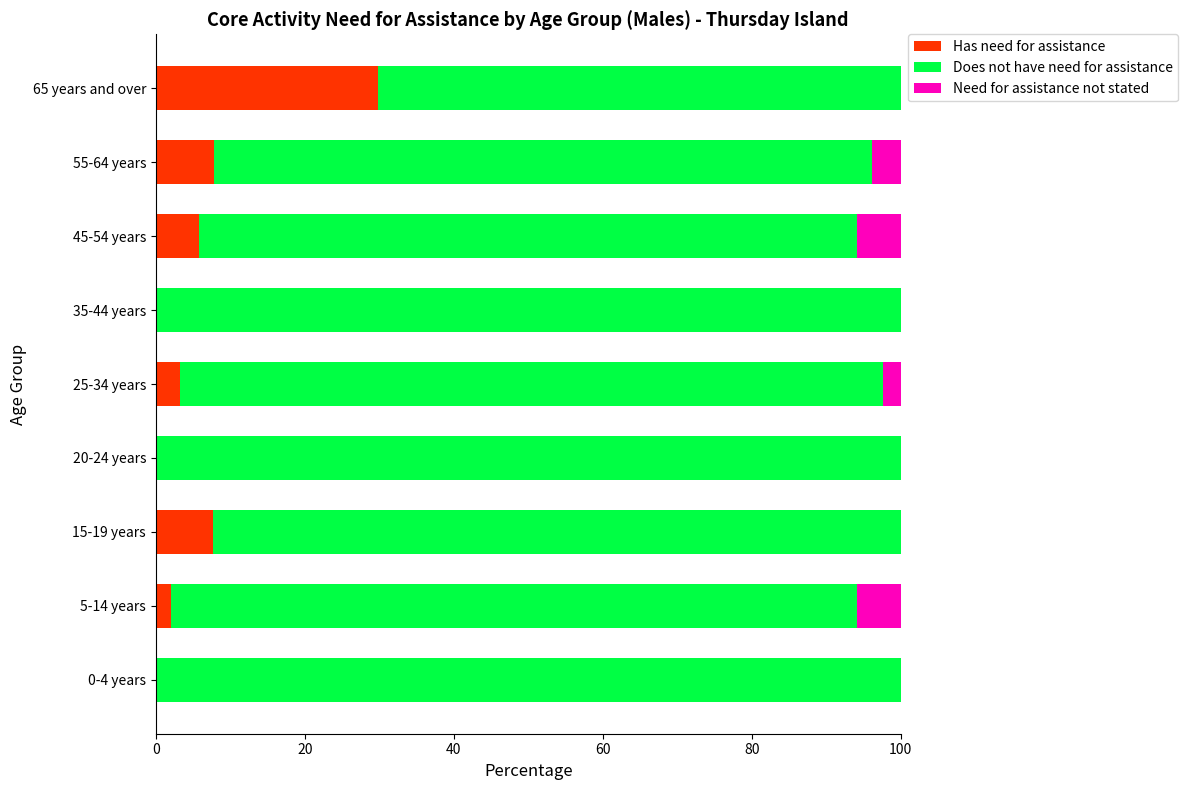

The Has need for assistance series shows -15.3 at 35-44 years. True or false?

False